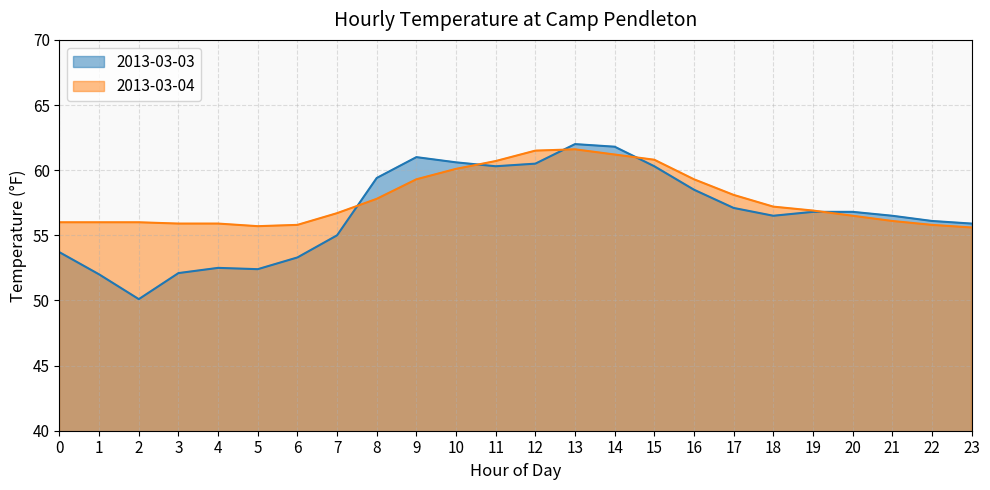

What is the difference between the highest and lowest values at 6?

2.5